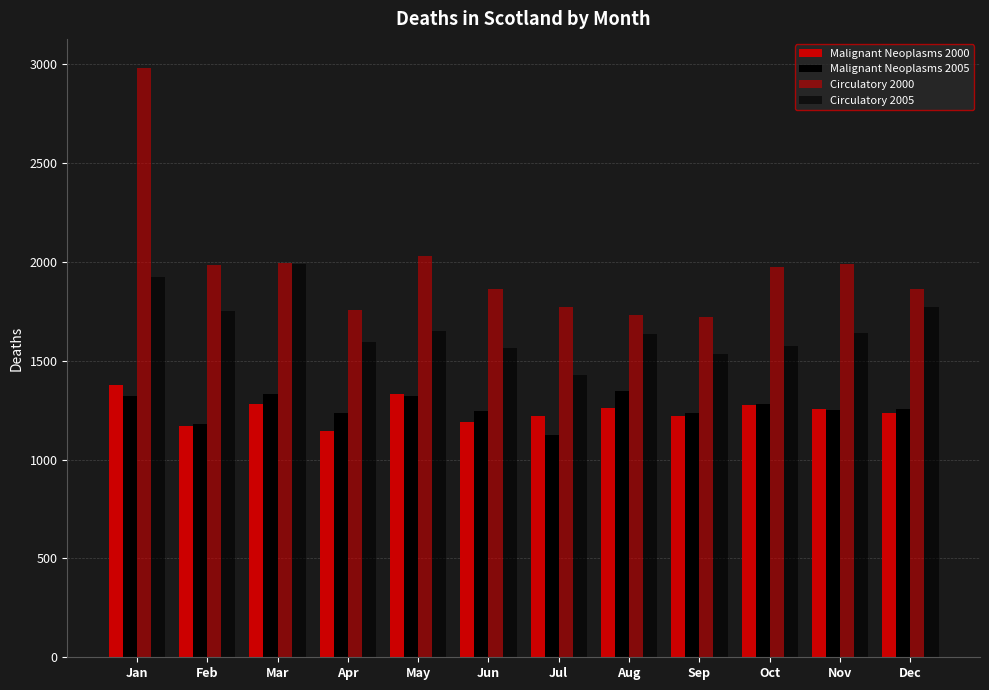

Between Nov and Feb, which is larger?

Nov